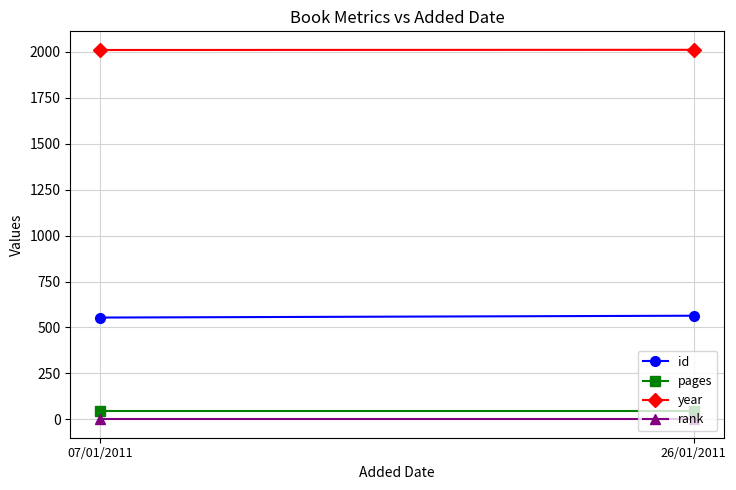

True or false: year has a value of 3463 at 07/01/2011.

False